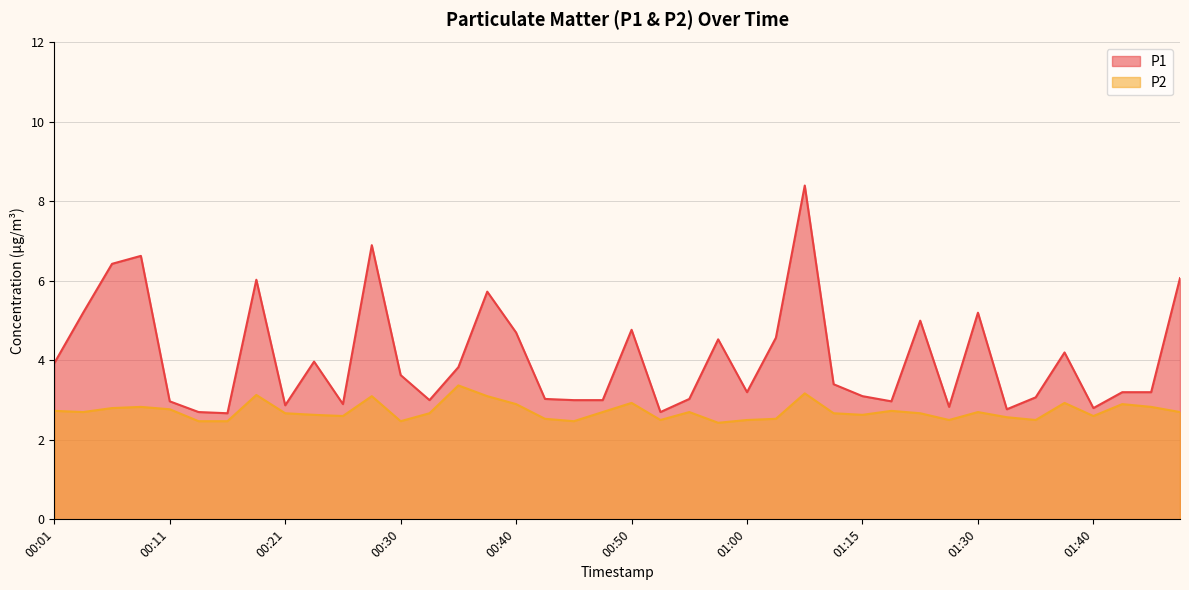

What are all the series names shown in the legend?

P1, P2